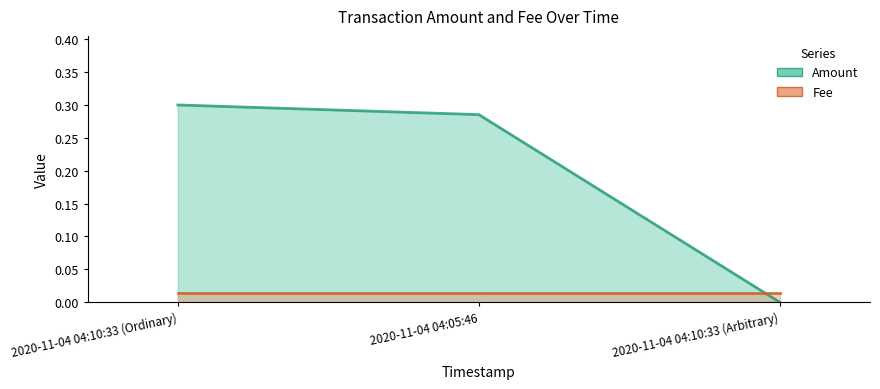

What position from the left is 2020-11-04 04:10:33 (Arbitrary)?

2